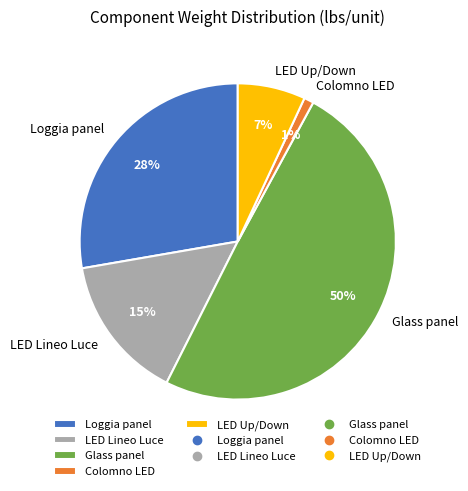

Which slice is the smallest?

Colomno LED